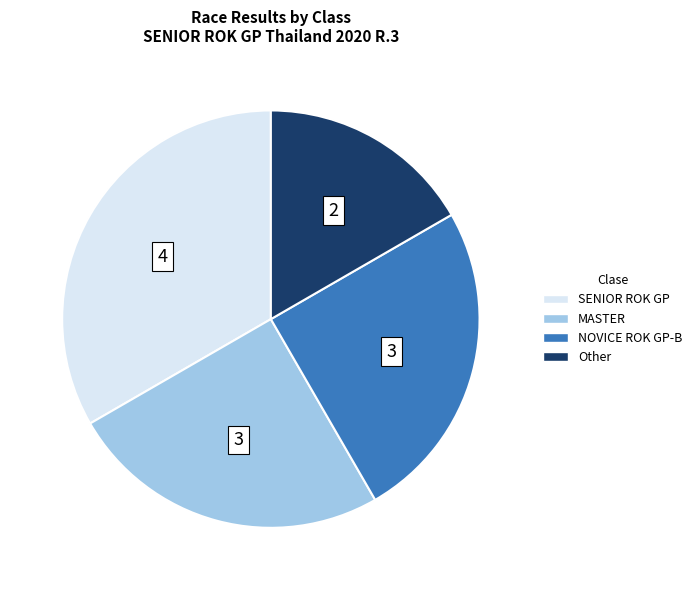

Is there any slice that represents more than half of the pie?

No